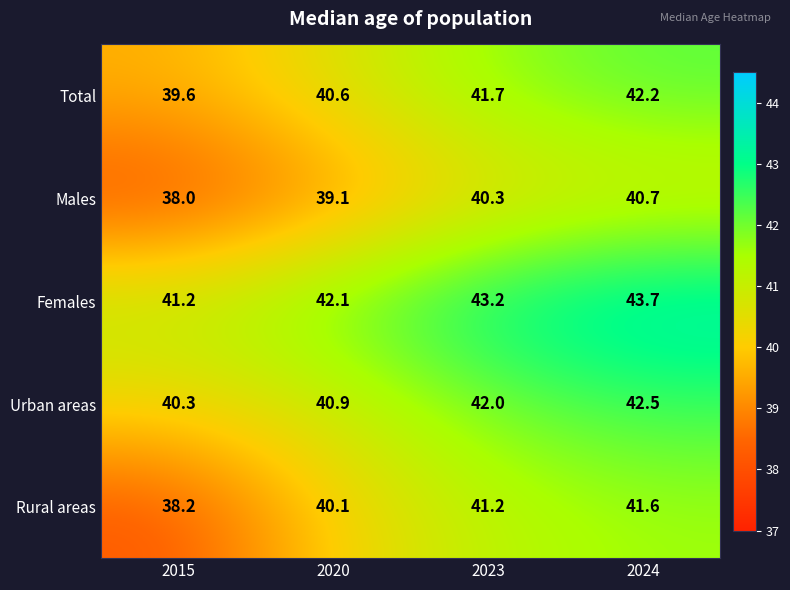

Reading left to right, extract all data points from this chart.

Total: 39.6	40.6	41.7	42.2
Males: 38.0	39.1	40.3	40.7
Females: 41.2	42.1	43.2	43.7
Urban areas: 40.3	40.9	42.0	42.5
Rural areas: 38.2	40.1	41.2	41.6